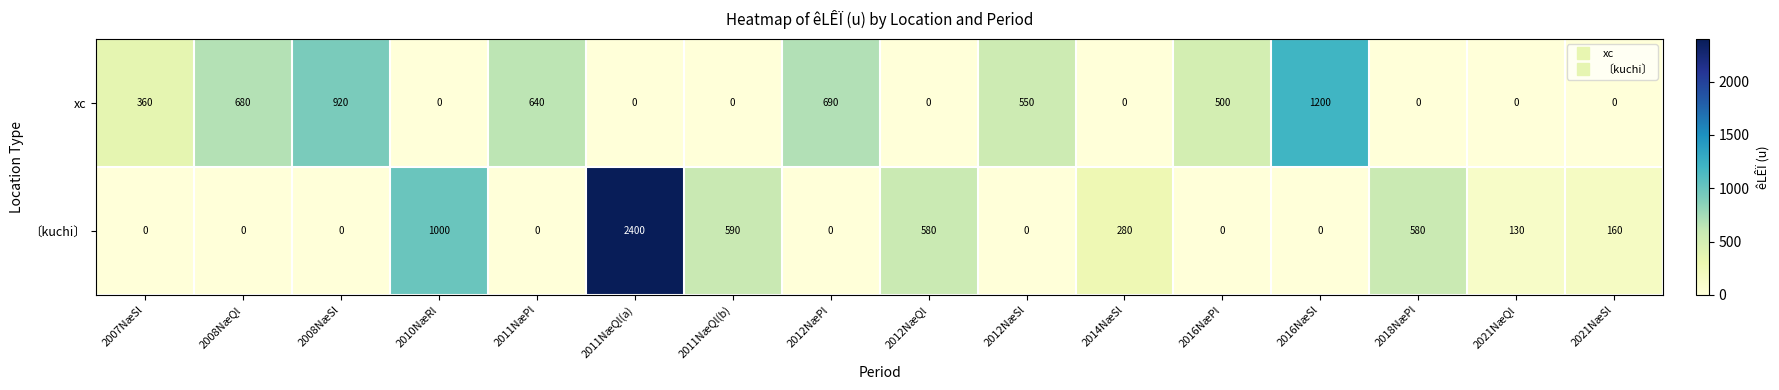

The value of 〔kuchi〕 at 2016NæSl is 0. True or false?

True